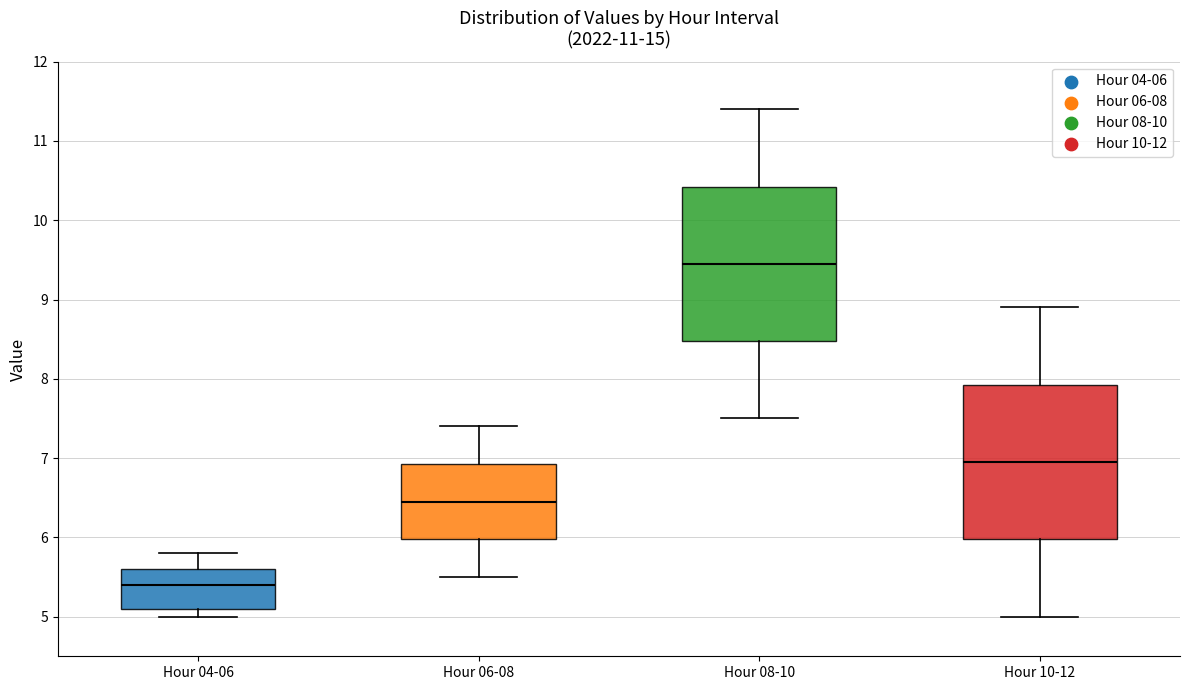

Reading left to right, transcribe this box plot: for each box, give where its median line is, the range the box spans, and where its two whiskers end, as read against the y-axis. The values are not printed on the chart, so give them approximately, as read against the axis.

Hour 04-06: median 5.4, box 5.1 to 5.6, whiskers 5.0 to 5.8
Hour 06-08: median 6.5, box 6.0 to 6.9, whiskers 5.5 to 7.4
Hour 08-10: median 9.5, box 8.5 to 10.4, whiskers 7.5 to 11.4
Hour 10-12: median 7.0, box 6.0 to 7.9, whiskers 5.0 to 8.9